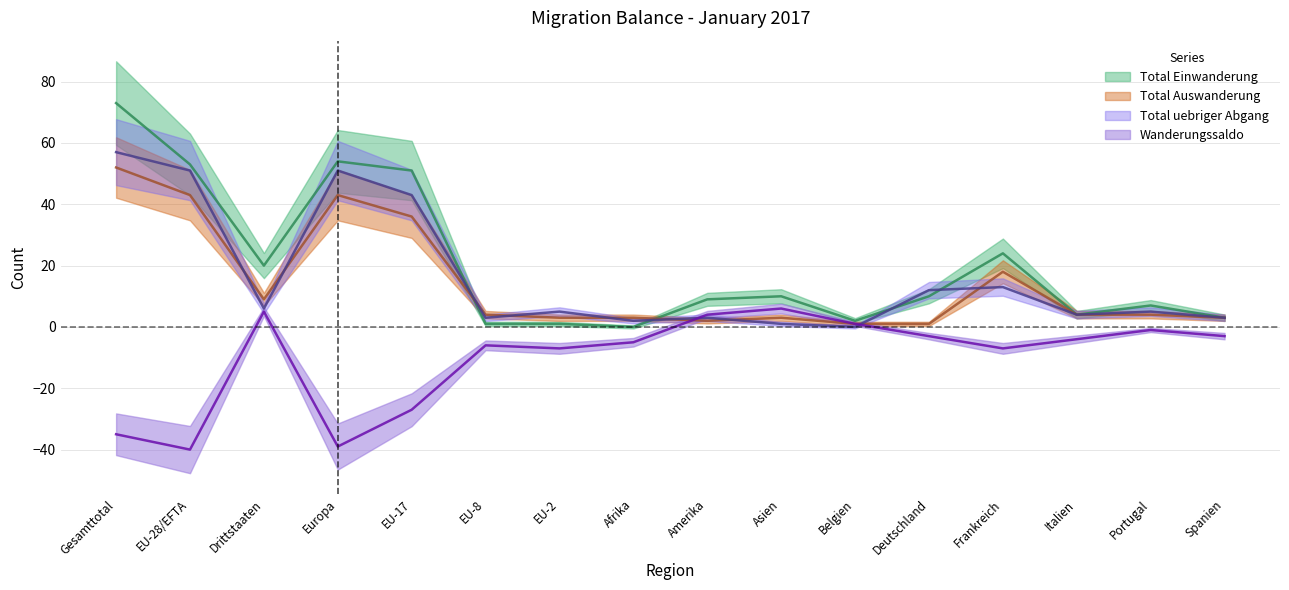

True or false: Total uebriger Abgang has more than 2 points higher than both neighbors.

True